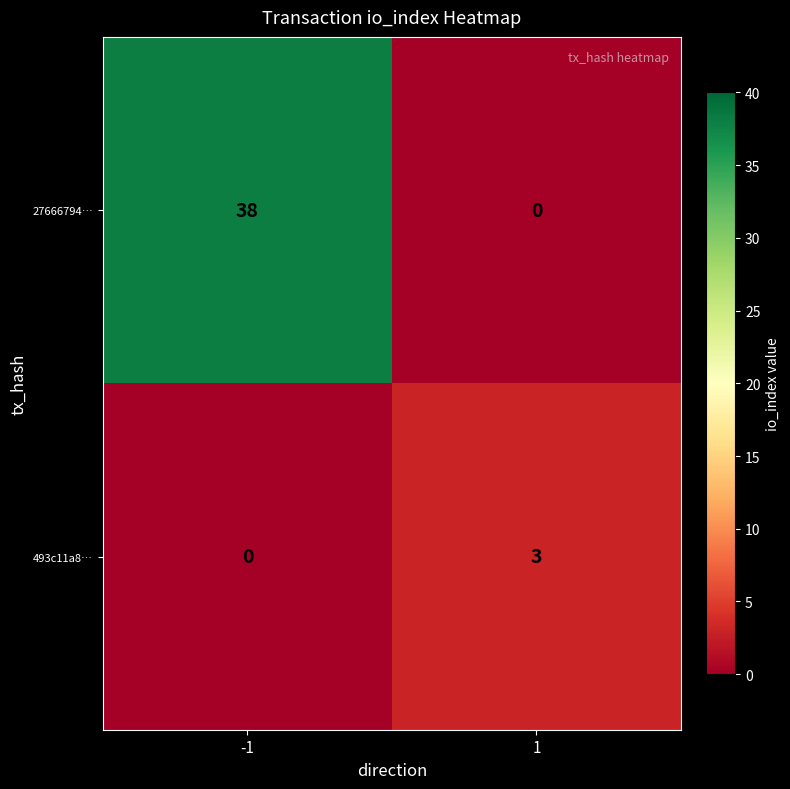

Reading left to right, extract all data points from this chart.

27666794…: -1=38	1=0
493c11a8…: -1=0	1=3